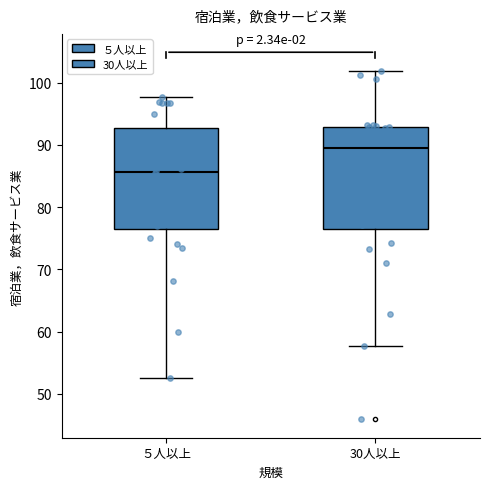

Which box has the highest median line?

30人以上